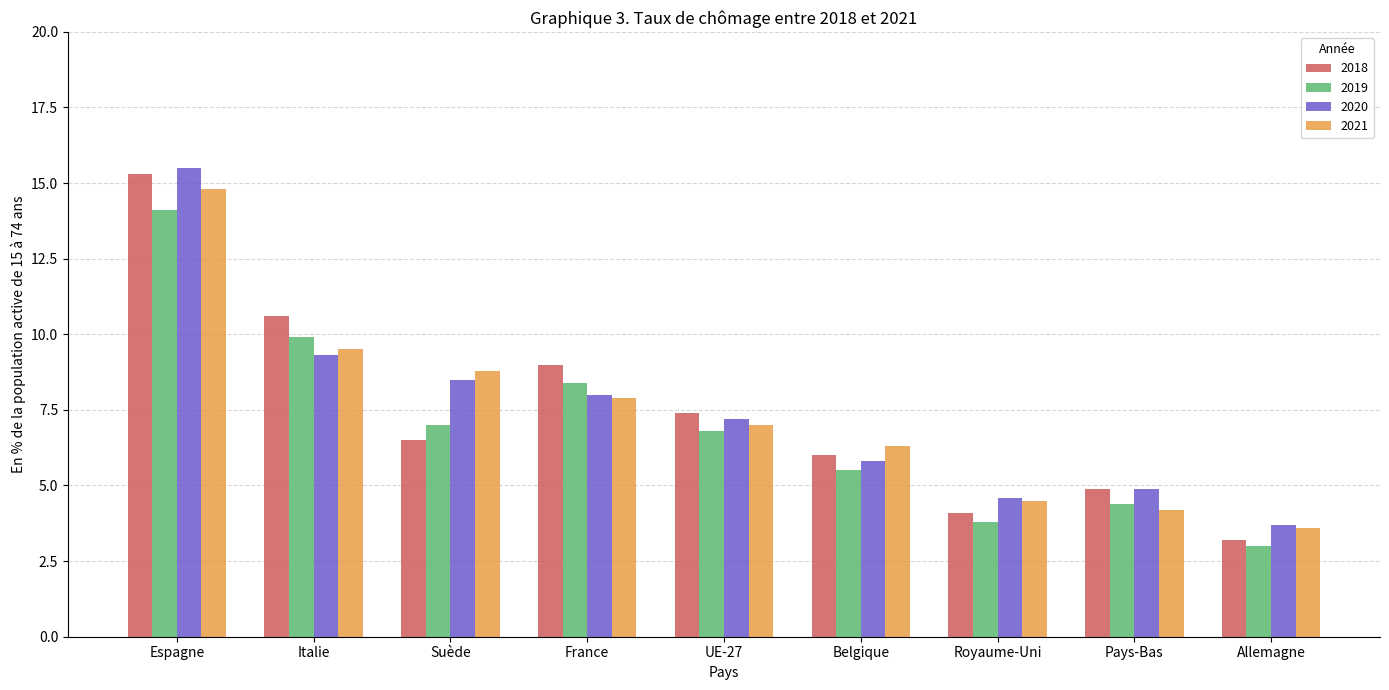

True or false: 2020 has a value of 8.0 at France.

True